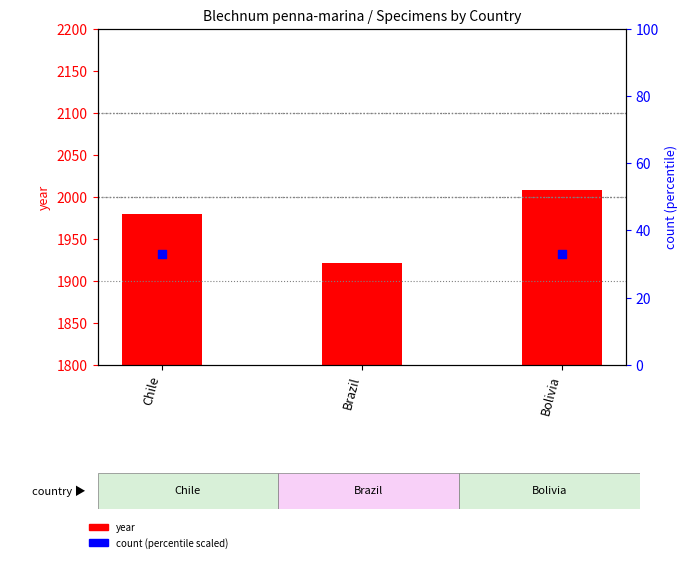

Is the value of count (scaled) at Chile greater than the value of year at Chile?

No